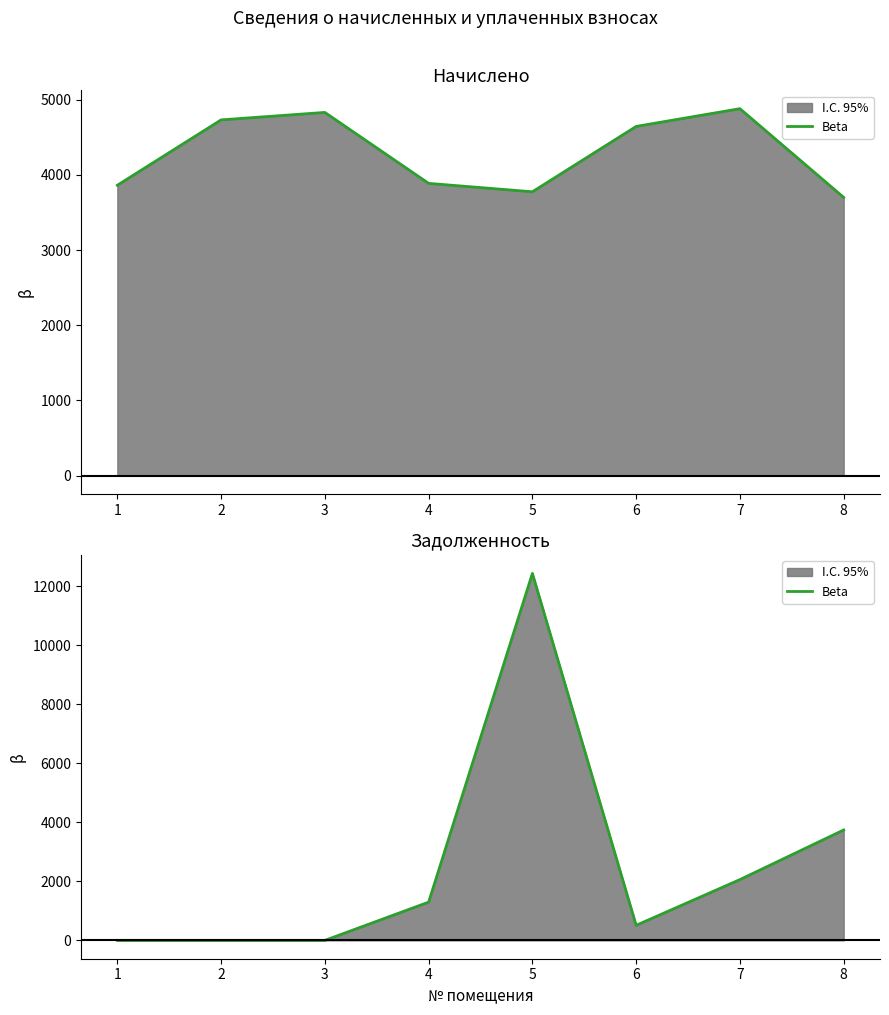

What is the maximum value shown in the chart?

12430.8